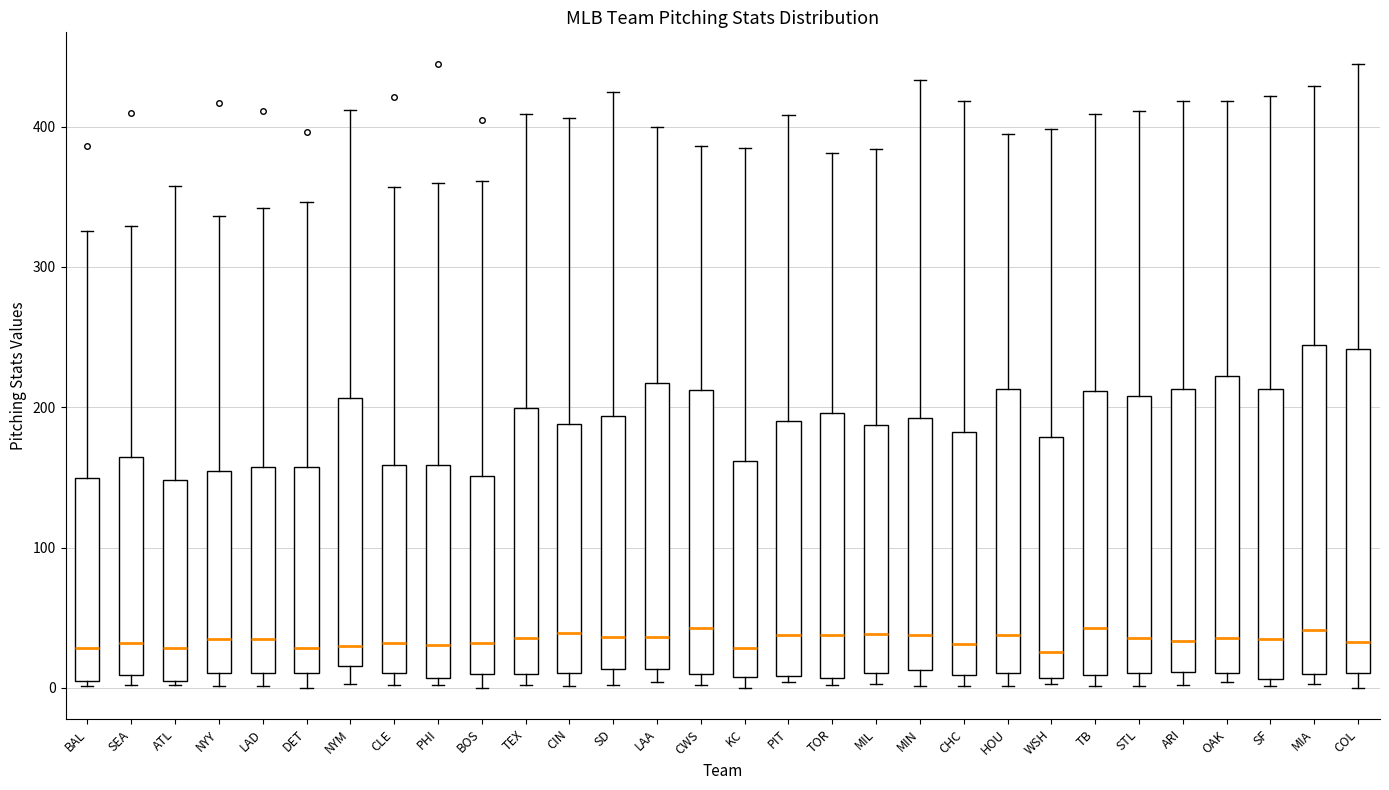

Reading left to right, read every box against the y-axis: the position of its median line, the range the box covers, and the ends of its whiskers. The values are not printed on the chart, so give them approximately, as read against the axis.

BAL: median 30, box 10 to 150, whiskers 0 to 330
SEA: median 30, box 10 to 160, whiskers 0 to 330
ATL: median 30, box 10 to 150, whiskers 0 to 360
NYY: median 30, box 10 to 150, whiskers 0 to 340
LAD: median 30, box 10 to 160, whiskers 0 to 340
DET: median 30, box 10 to 160, whiskers 0 to 350
NYM: median 30, box 20 to 210, whiskers 0 to 410
CLE: median 30, box 10 to 160, whiskers 0 to 360
PHI: median 30, box 10 to 160, whiskers 0 to 360
BOS: median 30, box 10 to 150, whiskers 0 to 360
TEX: median 40, box 10 to 200, whiskers 0 to 410
CIN: median 40, box 10 to 190, whiskers 0 to 410
SD: median 40, box 10 to 190, whiskers 0 to 430
LAA: median 40, box 10 to 220, whiskers 0 to 400
CWS: median 40, box 10 to 210, whiskers 0 to 390
KC: median 30, box 10 to 160, whiskers 0 to 390
PIT: median 40, box 10 to 190, whiskers 0 to 410
TOR: median 40, box 10 to 200, whiskers 0 to 380
MIL: median 40, box 10 to 190, whiskers 0 to 380
MIN: median 40, box 10 to 190, whiskers 0 to 430
CHC: median 30, box 10 to 180, whiskers 0 to 420
HOU: median 40, box 10 to 210, whiskers 0 to 400
WSH: median 30, box 10 to 180, whiskers 0 to 400
TB: median 40, box 10 to 210, whiskers 0 to 410
STL: median 40, box 10 to 210, whiskers 0 to 410
ARI: median 30, box 10 to 210, whiskers 0 to 420
OAK: median 40, box 10 to 220, whiskers 0 to 420
SF: median 30, box 10 to 210, whiskers 0 to 420
MIA: median 40, box 10 to 240, whiskers 0 to 430
COL: median 30, box 10 to 240, whiskers 0 to 450